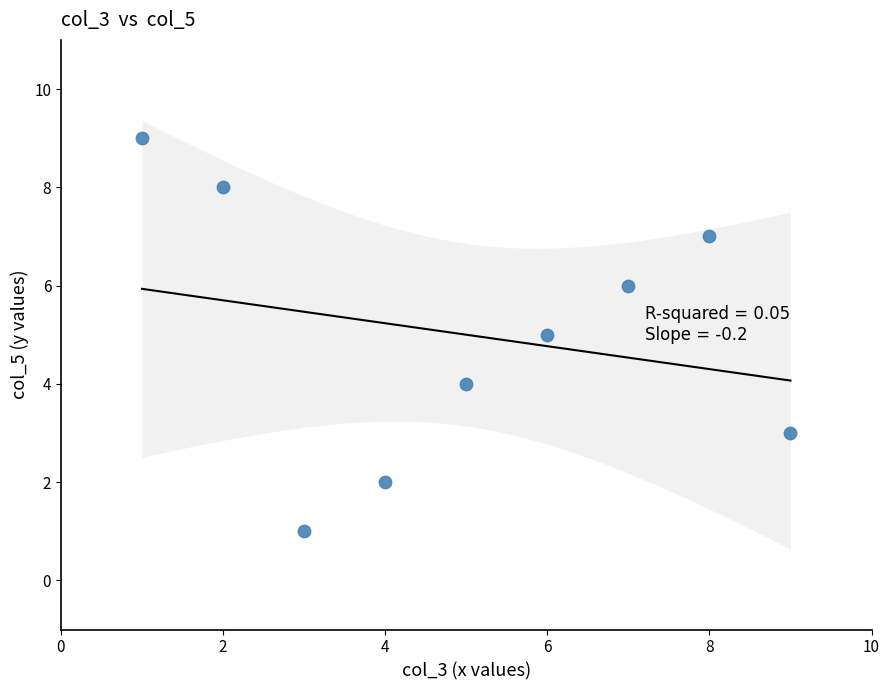

What is the average Y value?

5